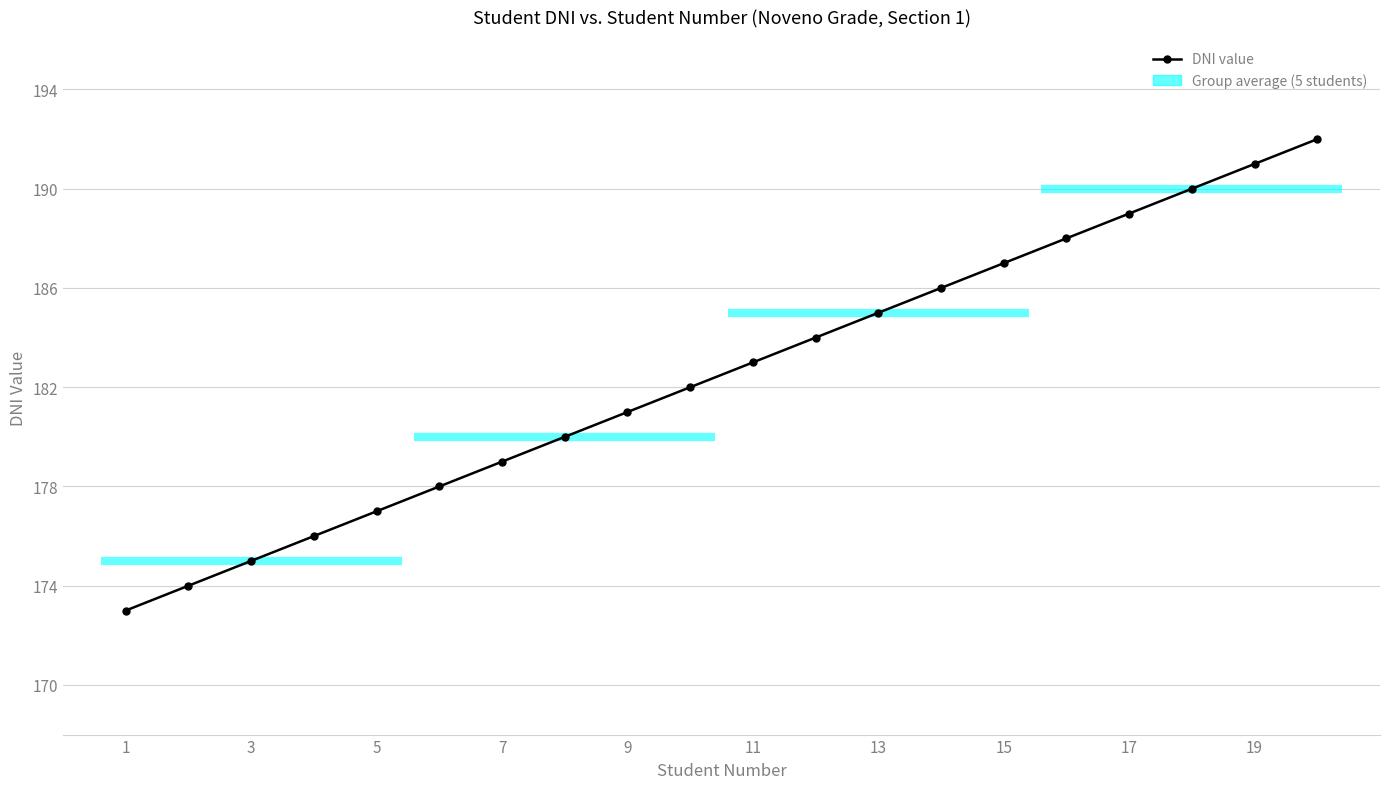

What is the minimum value shown in the chart?

173